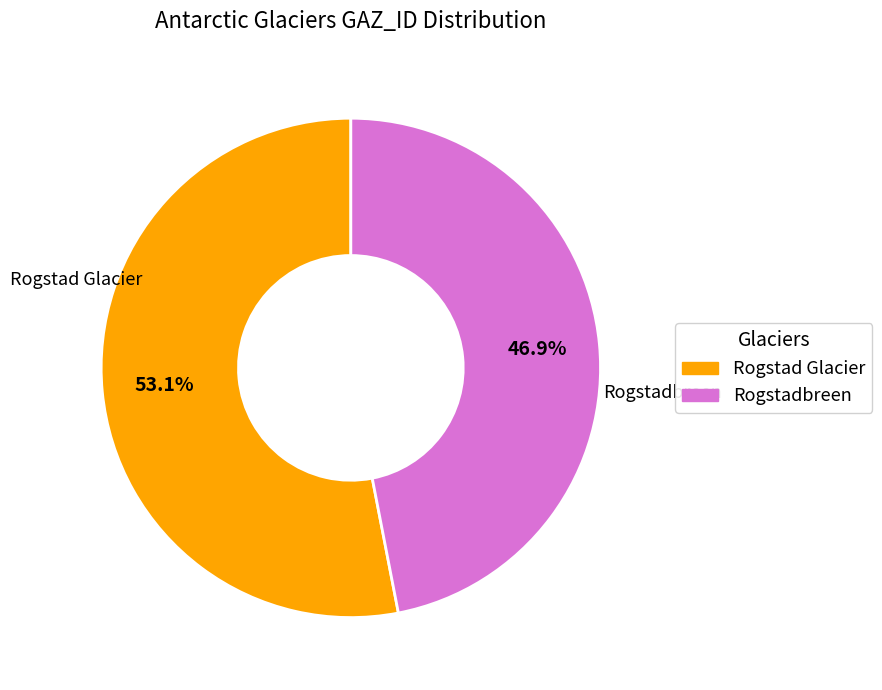

Approximately how many times larger is the value at Rogstad Glacier compared to Rogstadbreen?

1.1